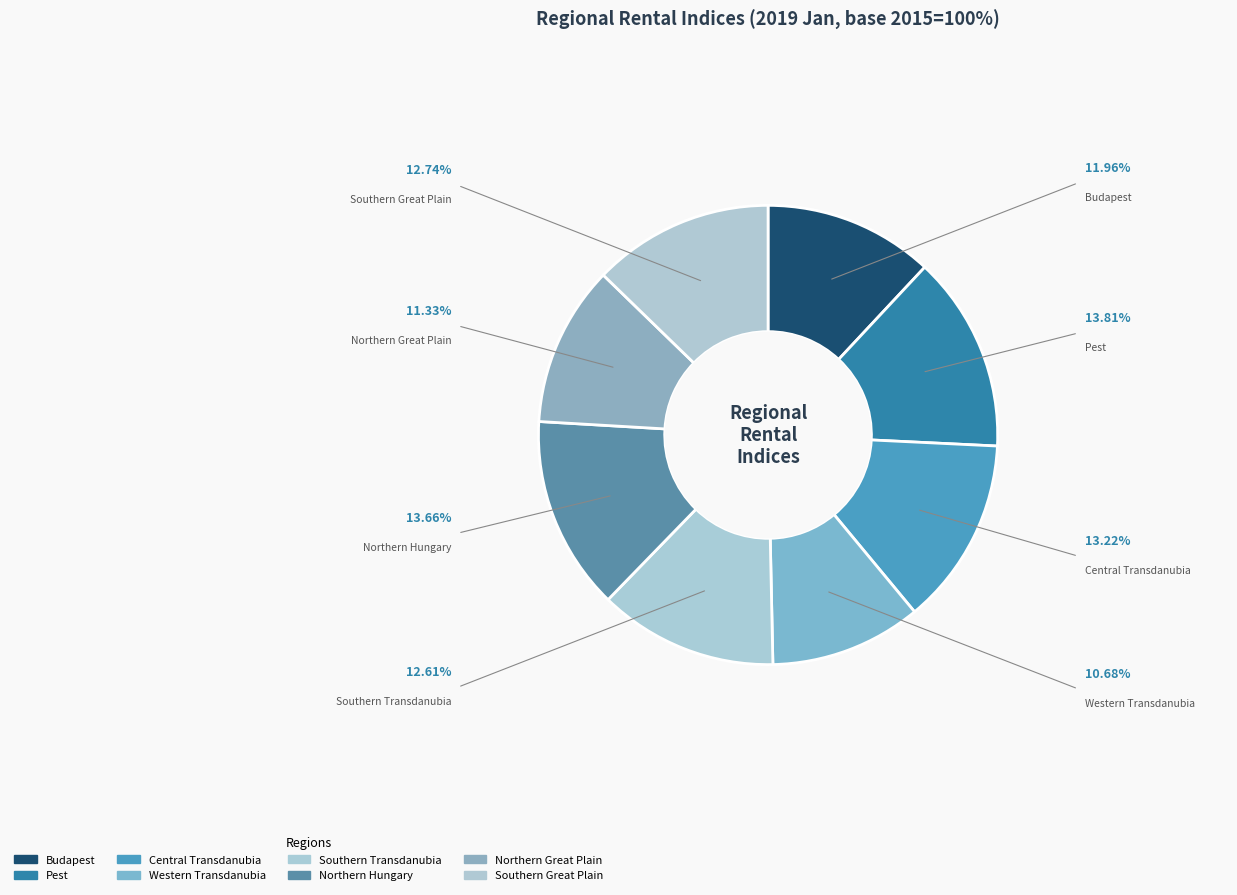

Does Northern Hungary account for over 50% of the chart?

No